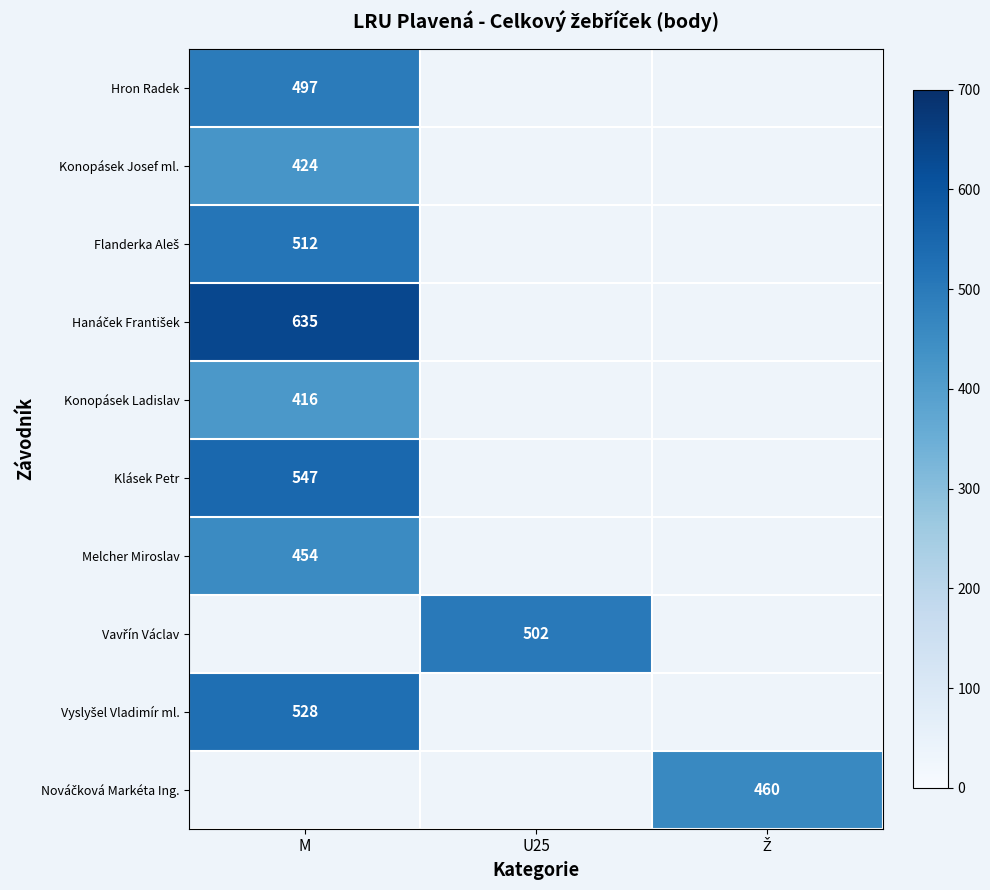

How many data points does each series have?

3